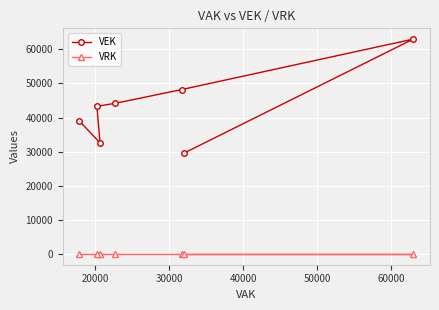

True or false: VRK has more than 1 interior local peaks.

False